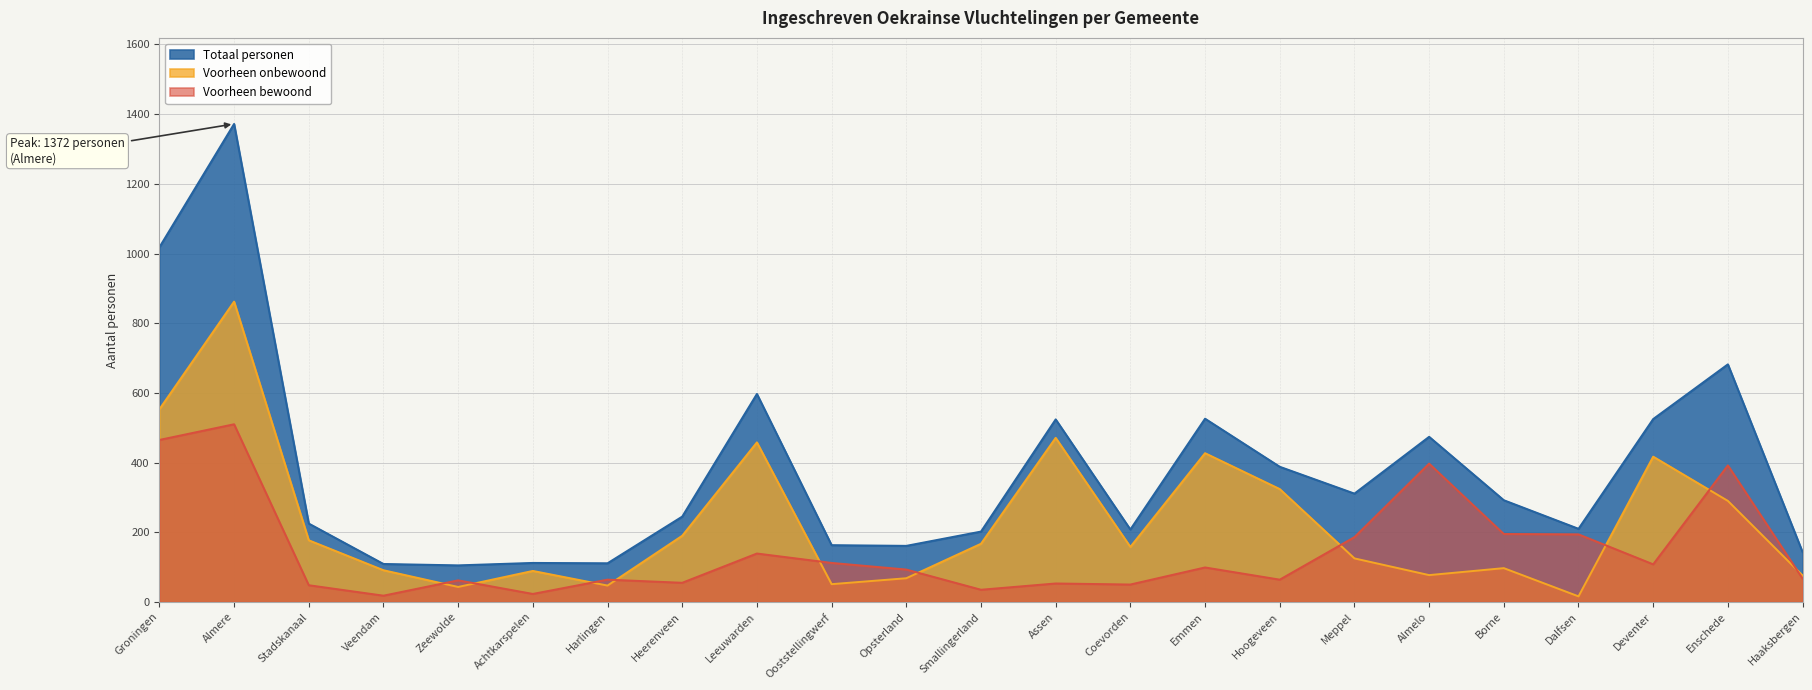

Count the number of data series in this chart.

3